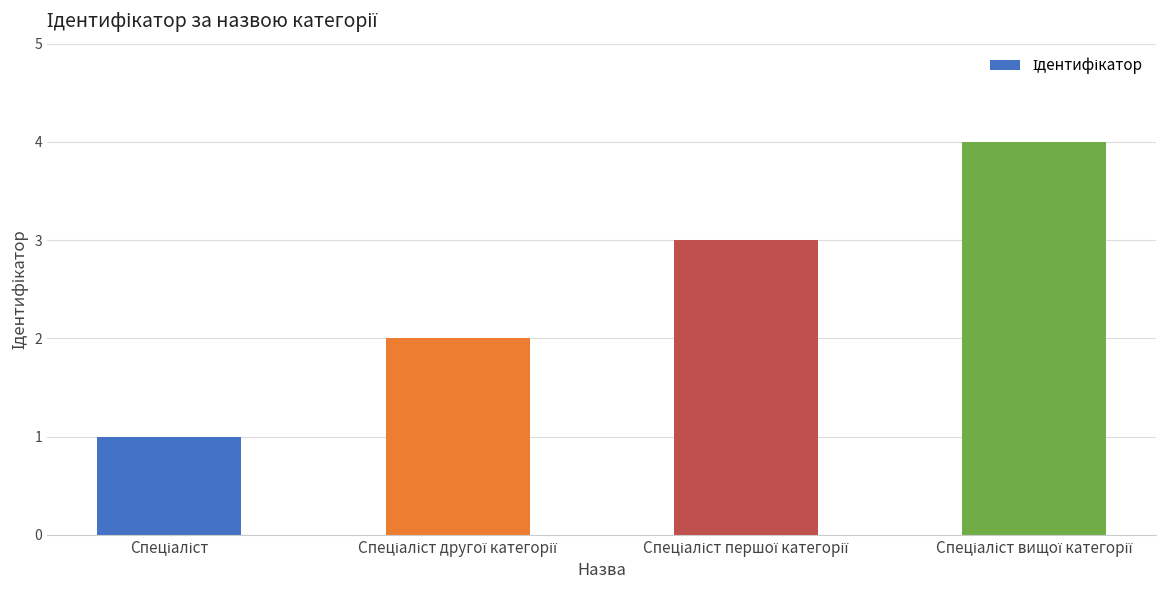

What is the maximum value shown in the chart?

4